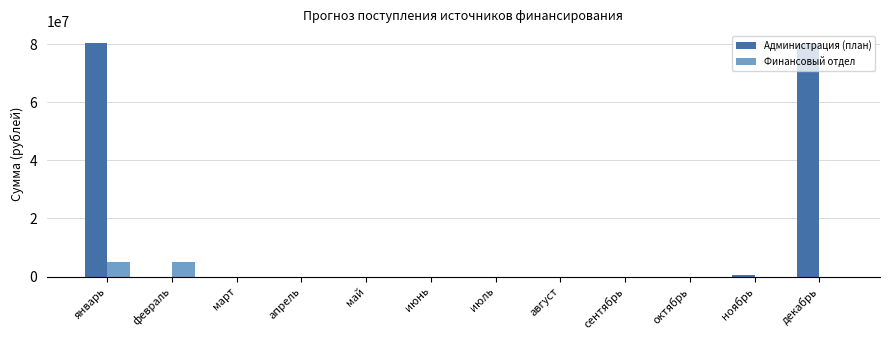

The Финансовый отдел series shows 0 at декабрь. True or false?

True